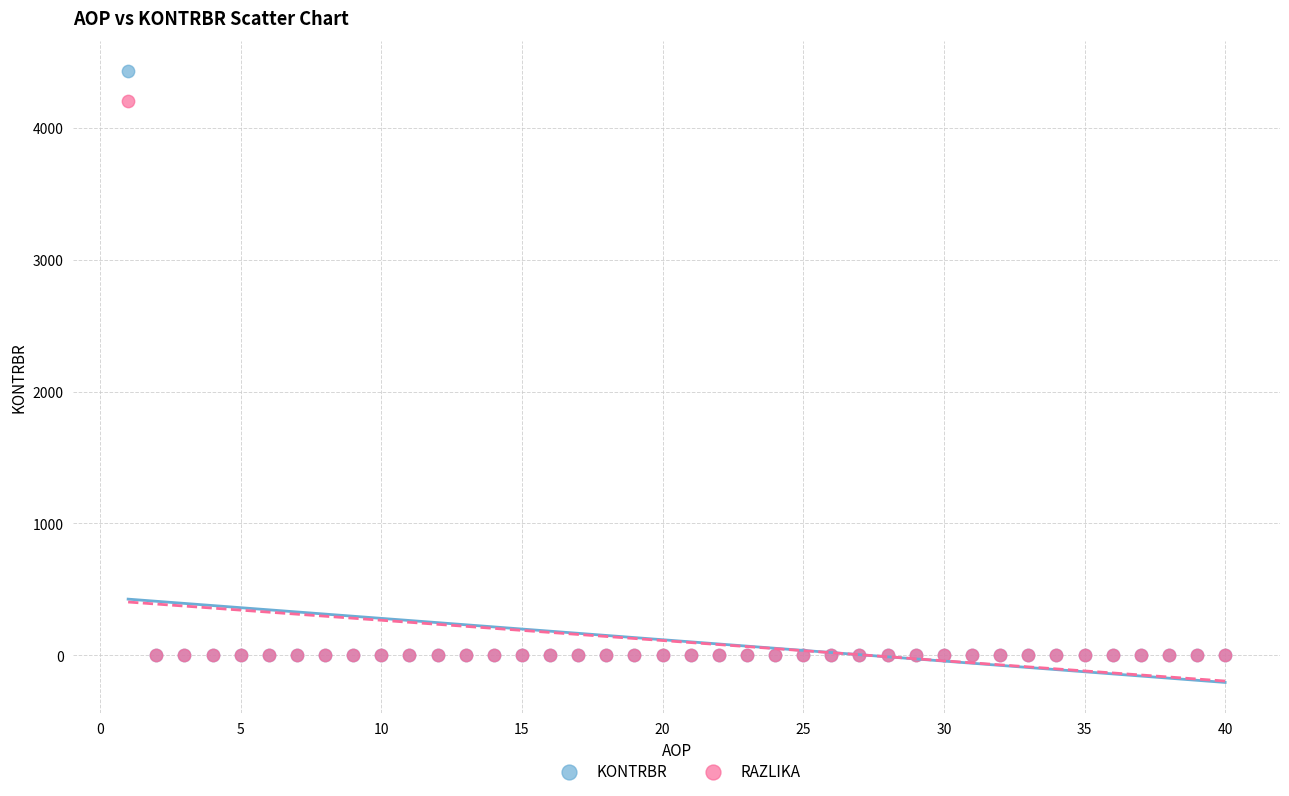

Across all series, what Y value is closest to 2213?

4200.0